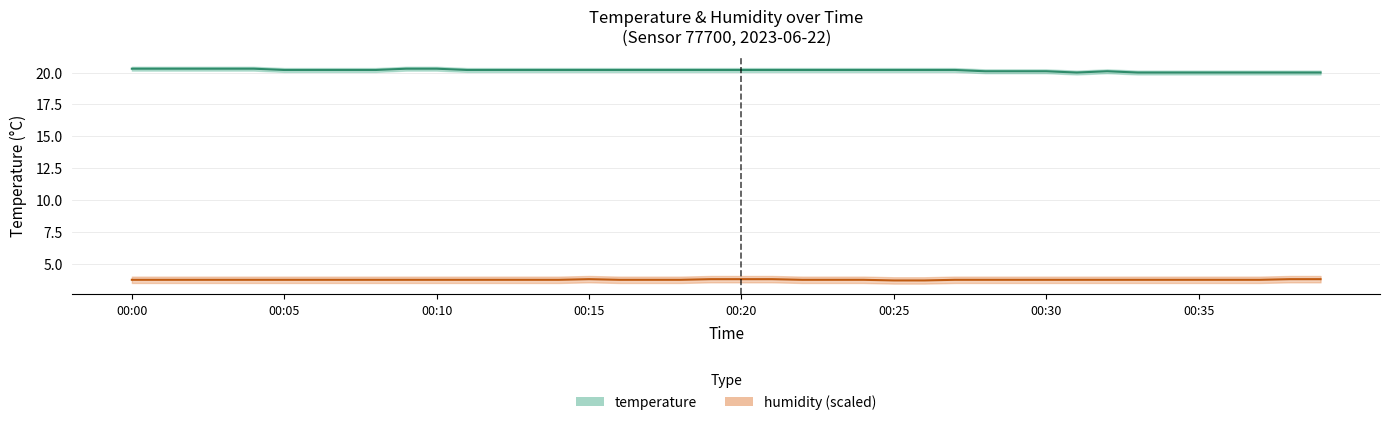

What is the value of the humidity point at the 8th from the left?

3.8